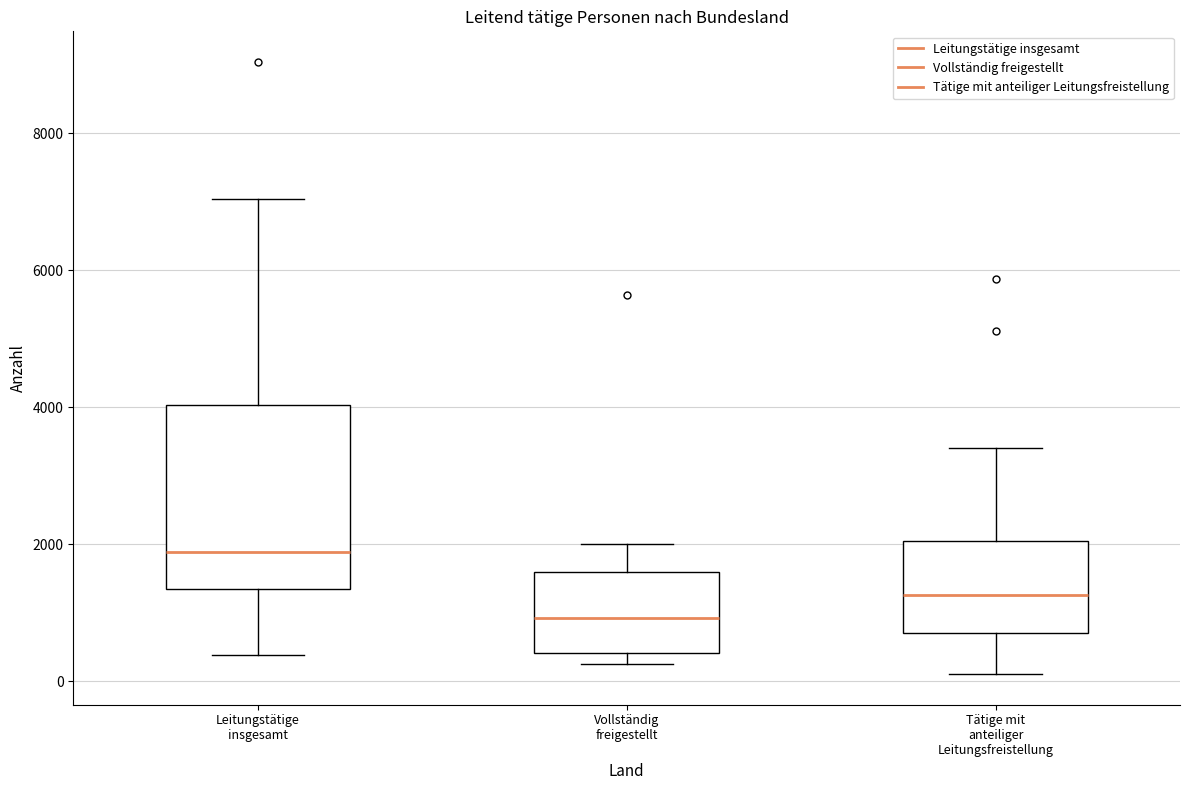

Reading left to right, read every box against the y-axis: the position of its median line, the range the box covers, and the ends of its whiskers. The values are not printed on the chart, so give them approximately, as read against the axis.

Leitungstätige insgesamt: median 1800, box 1400 to 4000, whiskers 400 to 7000
Vollständig freigestellt: median 1000, box 400 to 1600, whiskers 200 to 2000
Tätige mit anteiliger Leitungsfreistellung: median 1200, box 800 to 2000, whiskers 200 to 3400